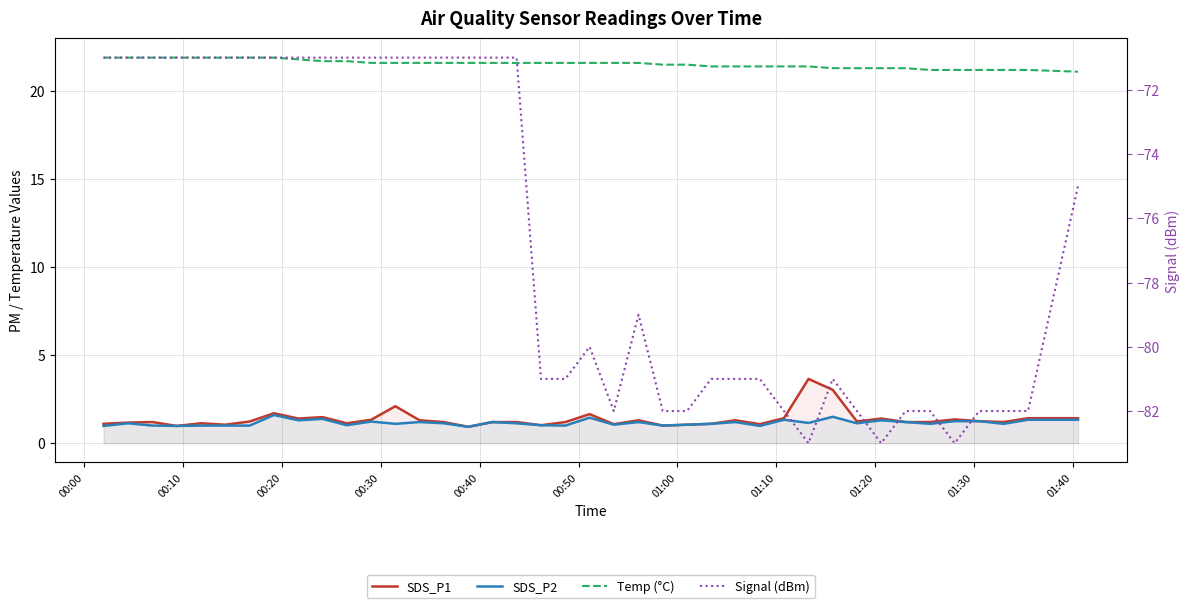

Reading left to right, what are all the values shown in this chart?

SDS_P1: 1.1	1.2	1.2	1.0	1.1	1.1	1.2	1.7	1.4	1.5	1.1	1.3	2.1	1.3	1.2	0.9	1.2	1.2	1.0	1.2	1.6	1.1	1.3	1.0	1.1	1.1	1.3	1.1	1.4	3.6	3.0	1.2	1.4	1.2	1.2	1.4	1.2	1.2	1.4	1.4
SDS_P2: 1.0	1.1	1.0	1.0	1.0	1.0	1.0	1.6	1.3	1.4	1.0	1.2	1.1	1.2	1.1	0.9	1.2	1.1	1.0	1.0	1.4	1.1	1.2	1.0	1.1	1.1	1.2	1.0	1.3	1.1	1.5	1.1	1.3	1.2	1.1	1.2	1.2	1.1	1.3	1.3
Temp (°C): 21.9	21.9	21.9	21.9	21.9	21.9	21.9	21.9	21.8	21.7	21.7	21.6	21.6	21.6	21.6	21.6	21.6	21.6	21.6	21.6	21.6	21.6	21.6	21.5	21.5	21.4	21.4	21.4	21.4	21.4	21.3	21.3	21.3	21.3	21.2	21.2	21.2	21.2	21.2	21.1
Signal (dBm): -71.0	-71.0	-71.0	-71.0	-71.0	-71.0	-71.0	-71.0	-71.0	-71.0	-71.0	-71.0	-71.0	-71.0	-71.0	-71.0	-71.0	-71.0	-81.0	-81.0	-80.0	-82.0	-79.0	-82.0	-82.0	-81.0	-81.0	-81.0	-82.0	-83.0	-81.0	-82.0	-83.0	-82.0	-82.0	-83.0	-82.0	-82.0	-82.0	-75.0